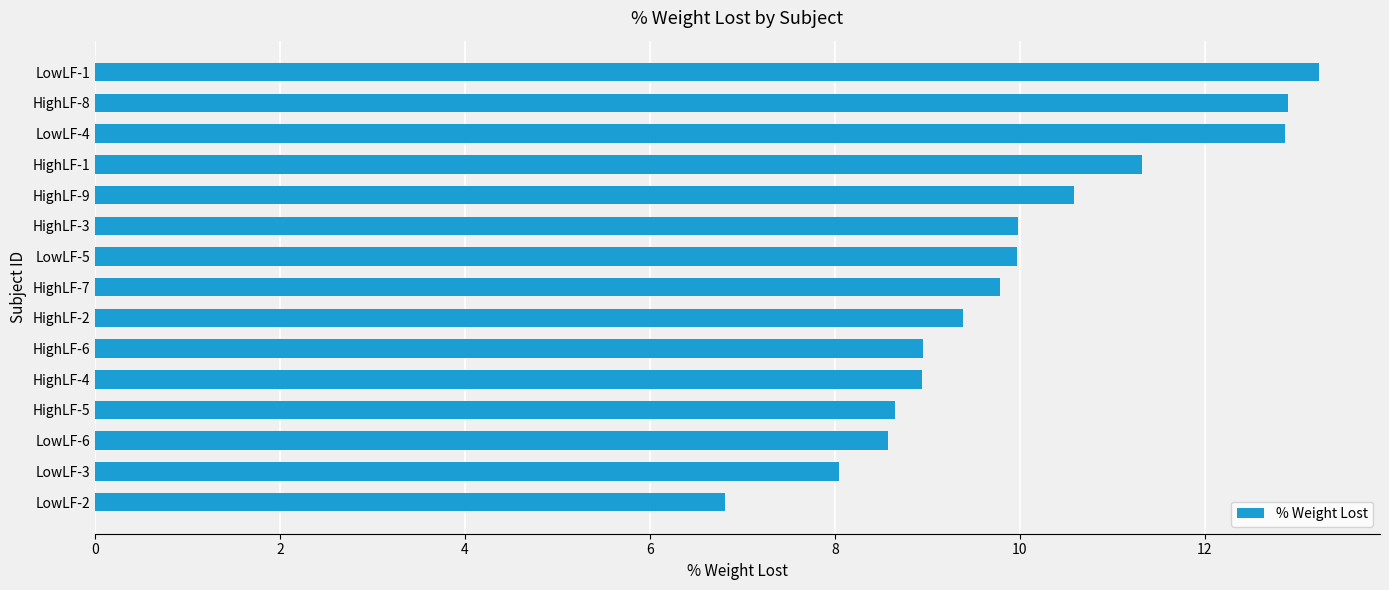

What is the sum of all values?

150.0